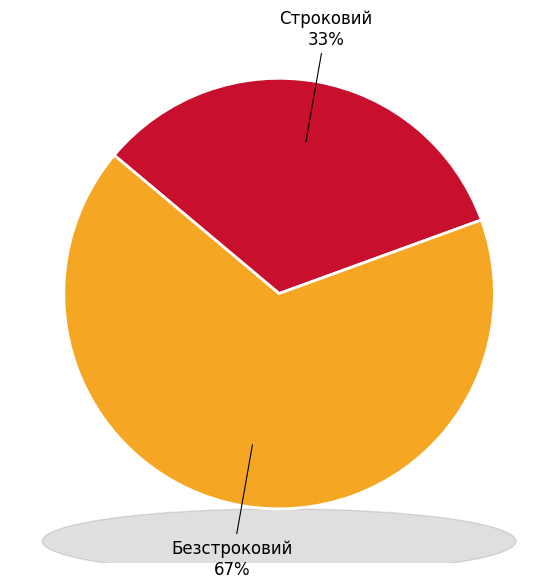

Is the sum of Строковий and Безстроковий greater than half?

Yes